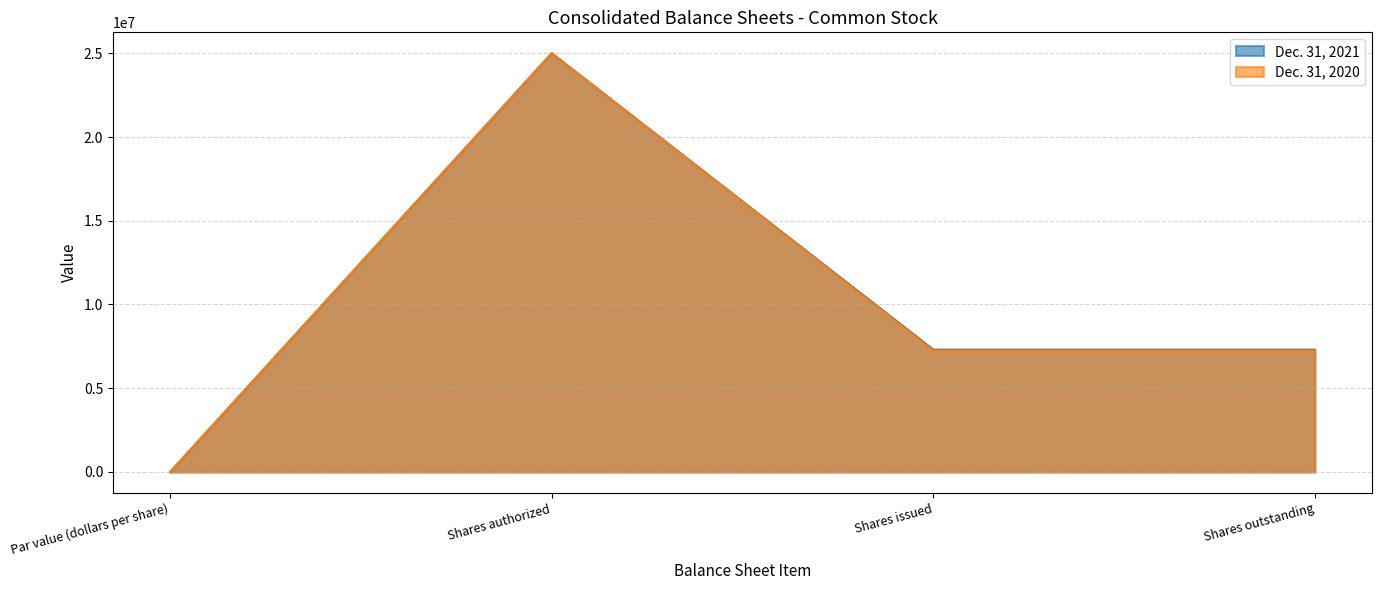

What is the difference between the maximum and second lowest values in the Dec. 31, 2020 series?

17752369